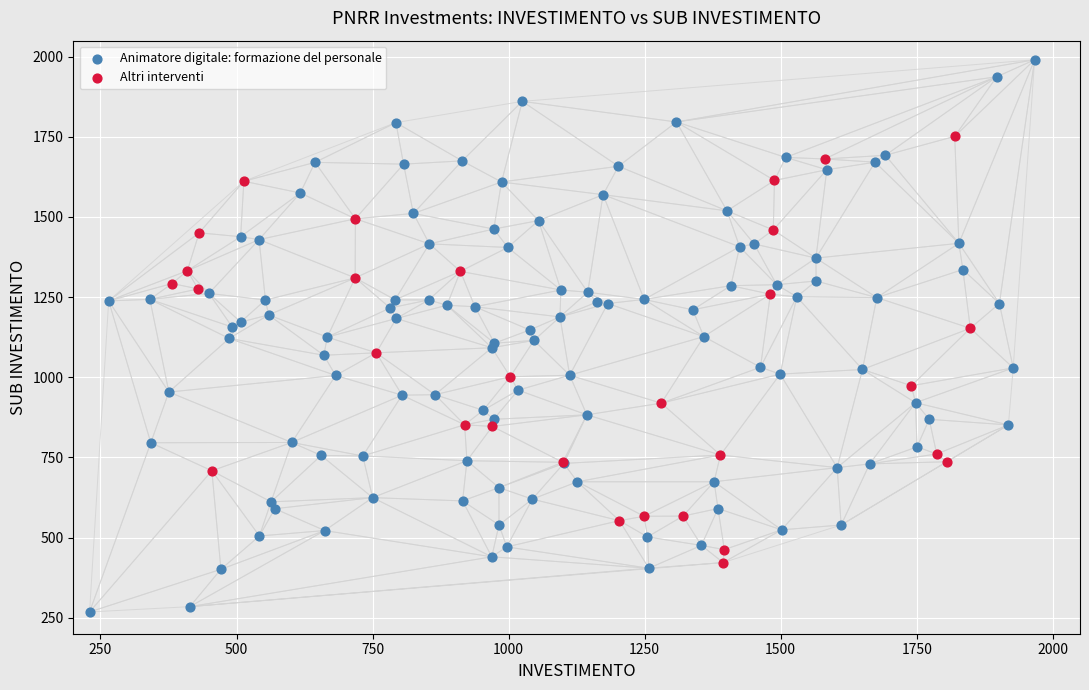

Which series has the widest spread of Y values?

Animatore digitale: formazione del personale